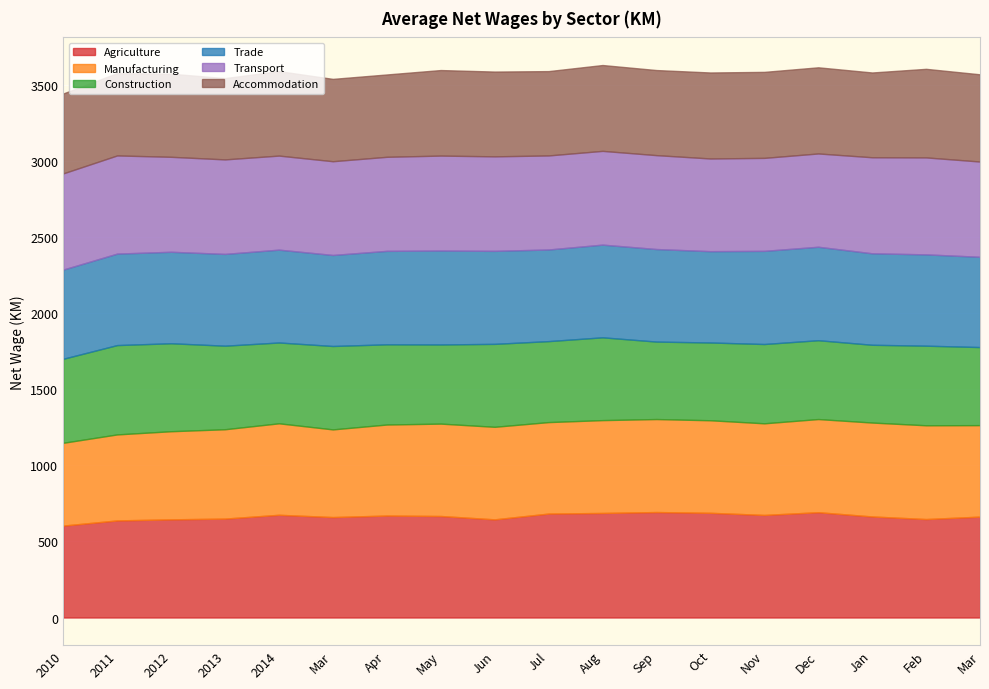

True or false: Trade has more than 0 points higher than both neighbors.

True